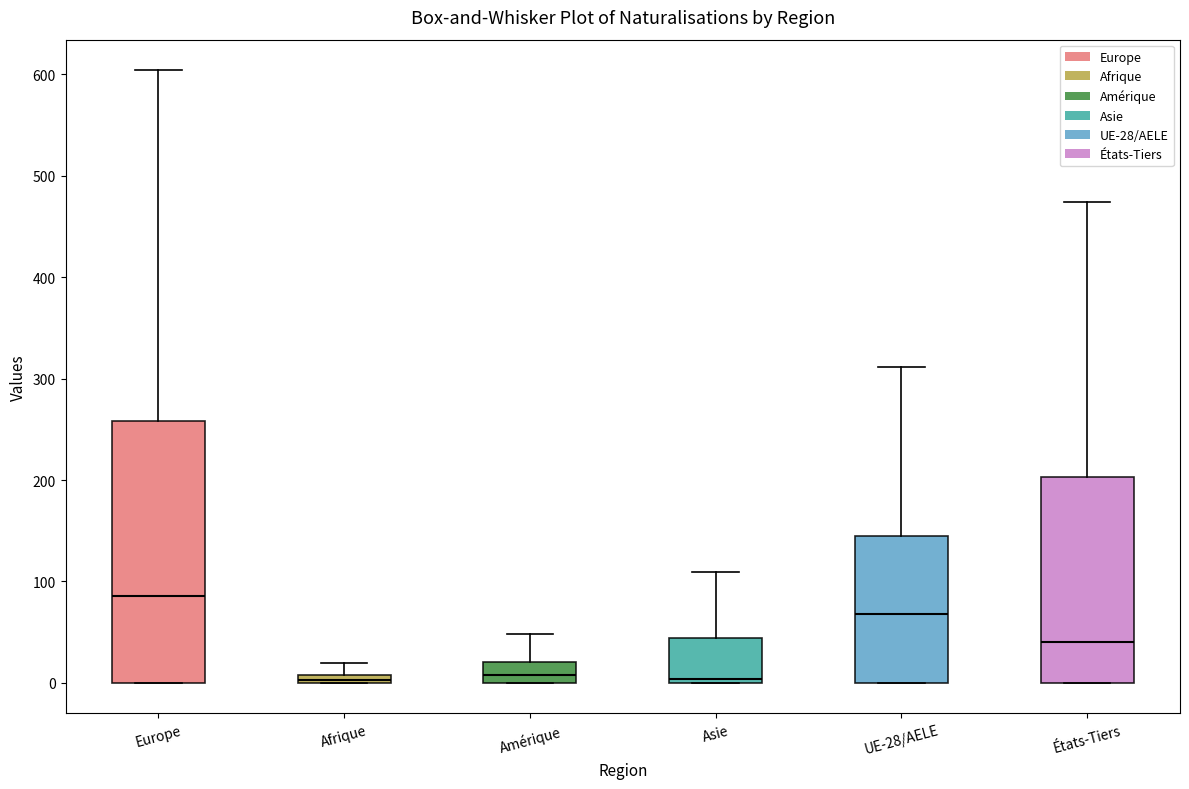

Where does the upper whisker of the box for États-Tiers end on the y-axis? The values are not printed on the chart, so give them approximately, as read against the axis.

470